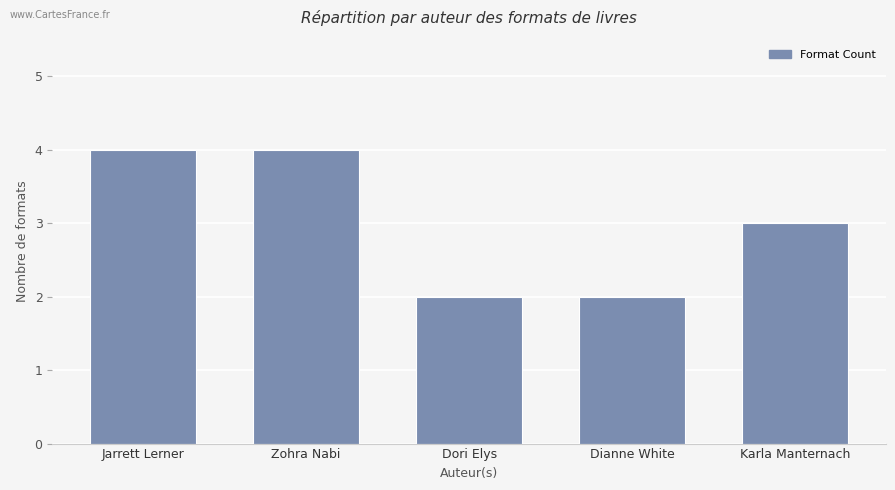

What is the greatest value displayed?

4